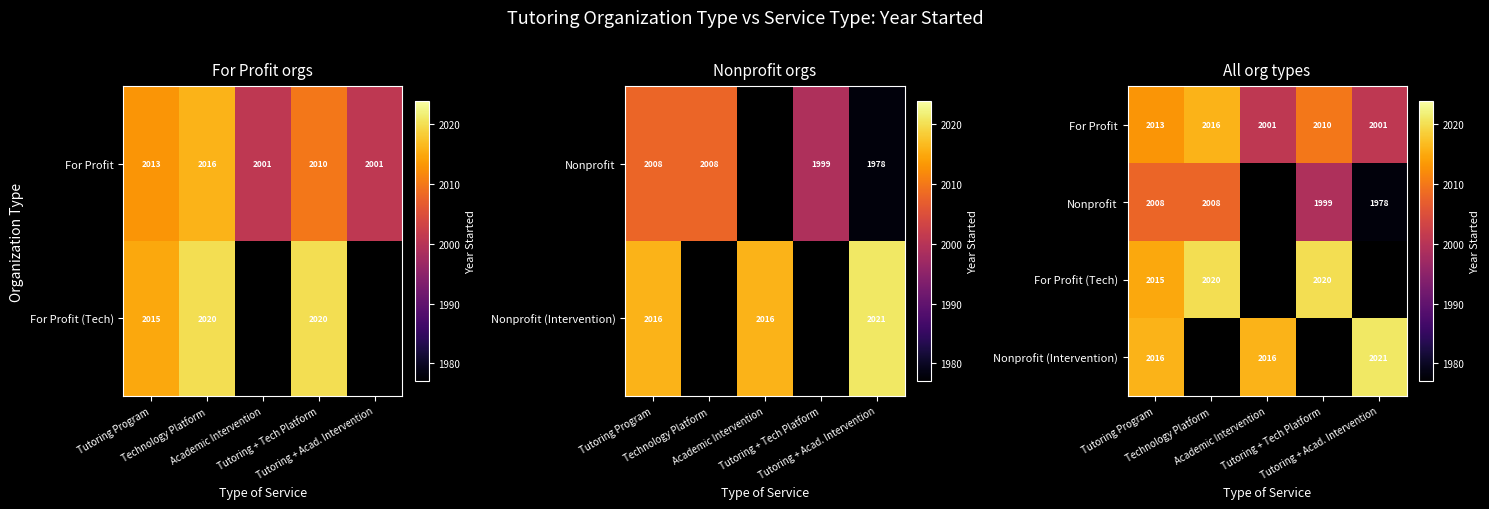

At how many categories does at least one series exceed 2001?

5